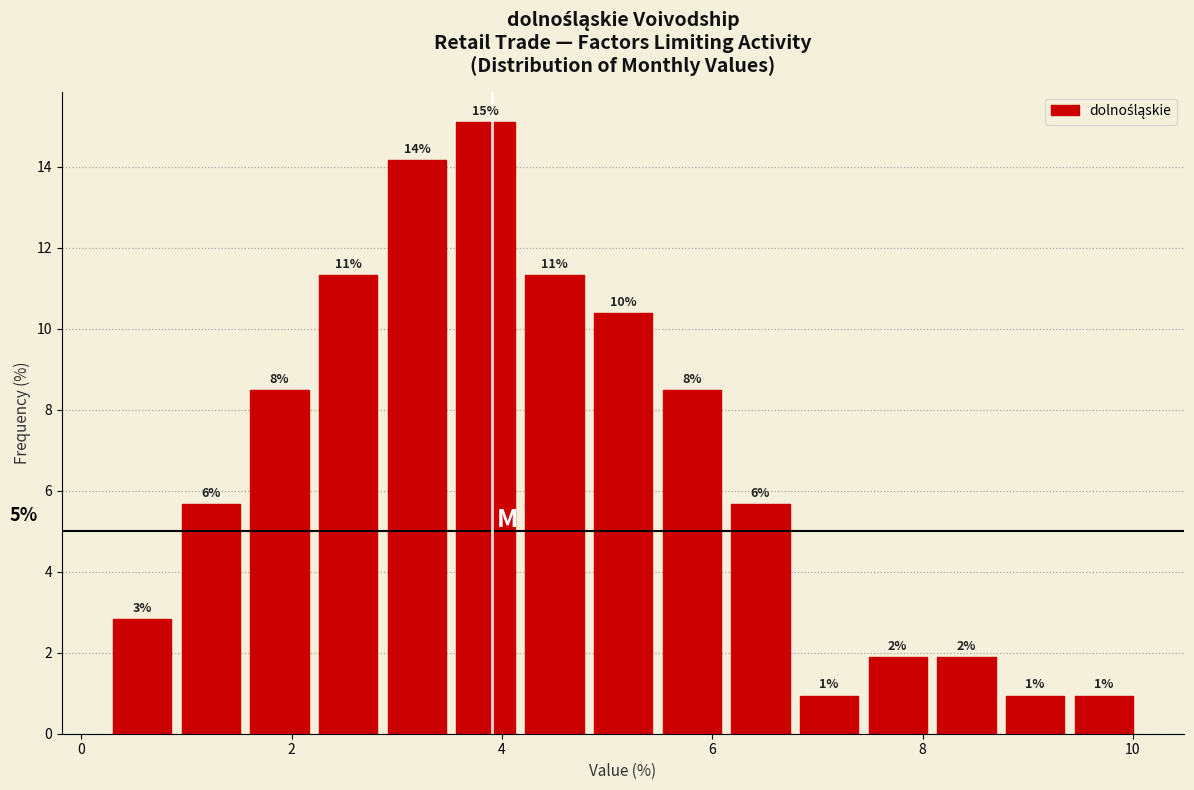

Read against the x-axis, roughly where is the centre of the tallest bar?

3.8